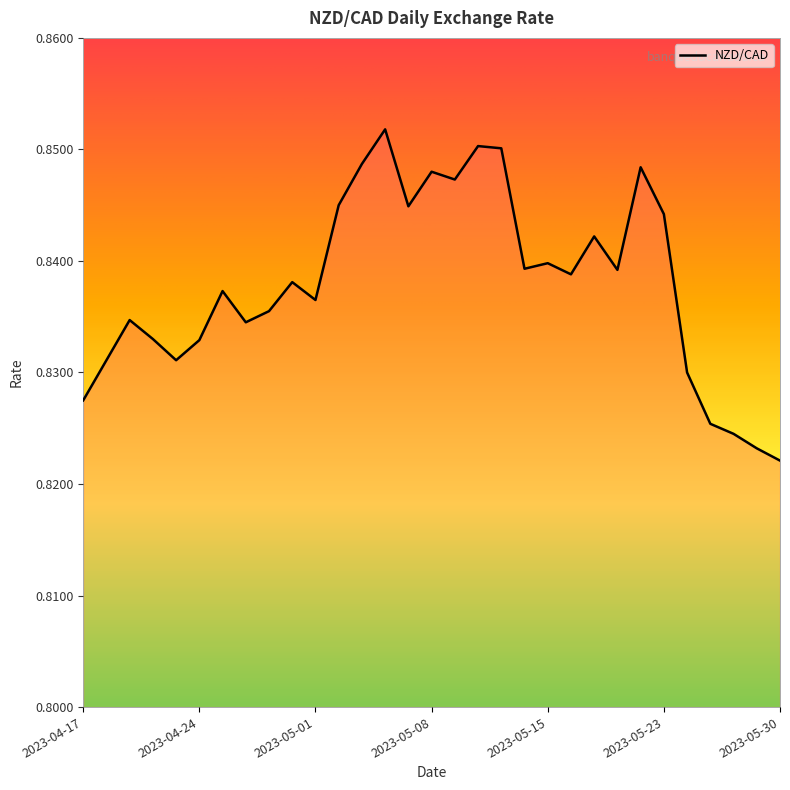

Which category has the lowest value across all series?

2023-05-30